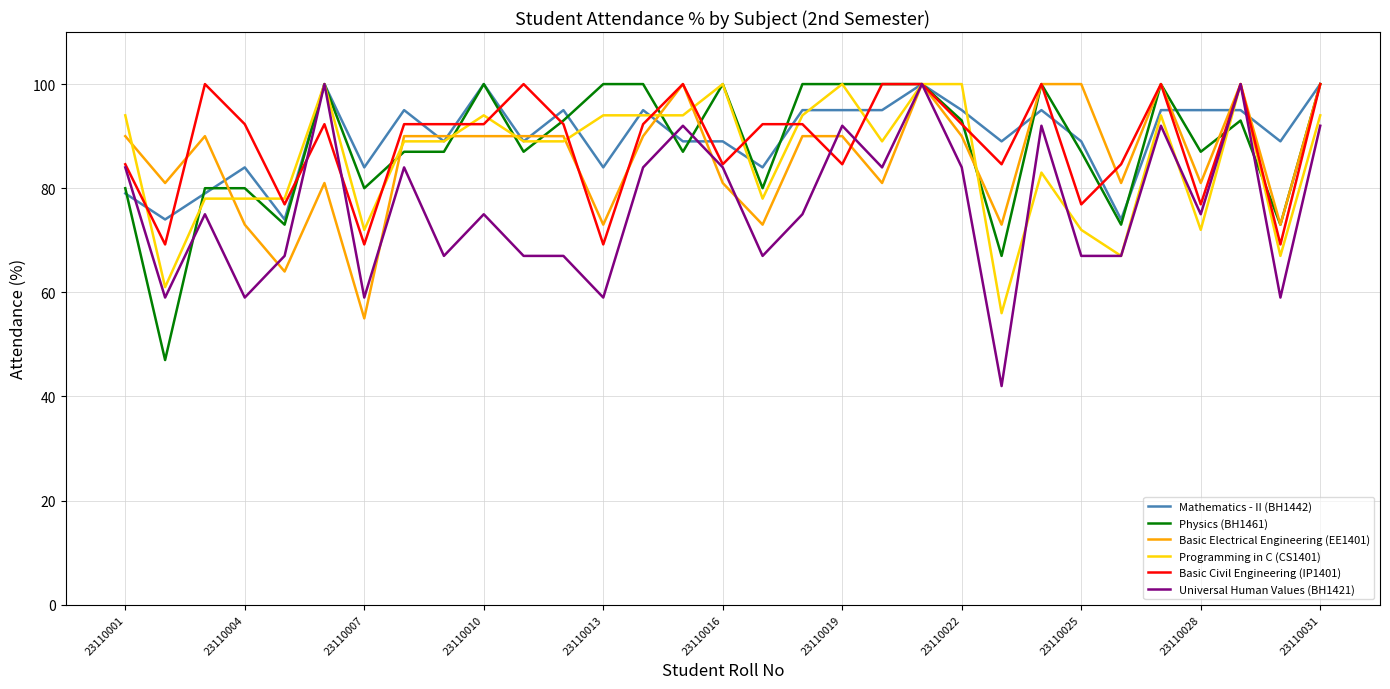

What is the highest value of the Physics (BH1461) series?

100.0